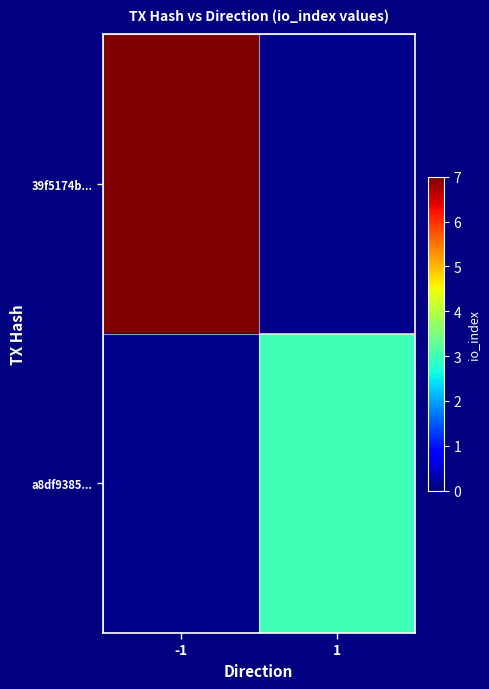

How many series are shown in this chart?

2